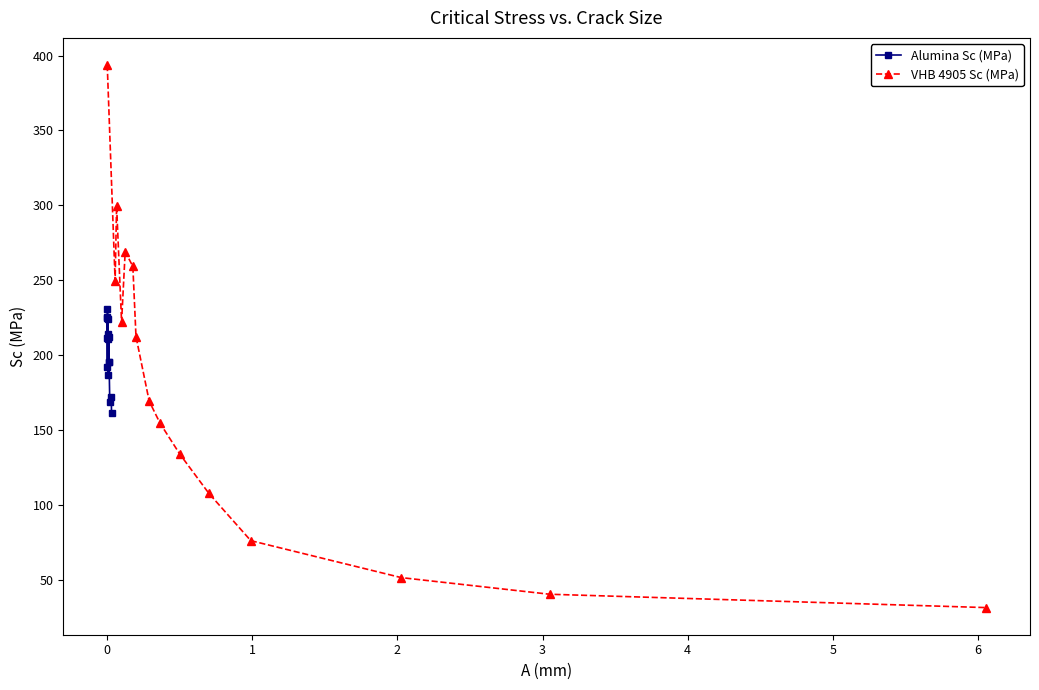

What is the maximum value for VHB 4905 Sc (MPa)?

393.7